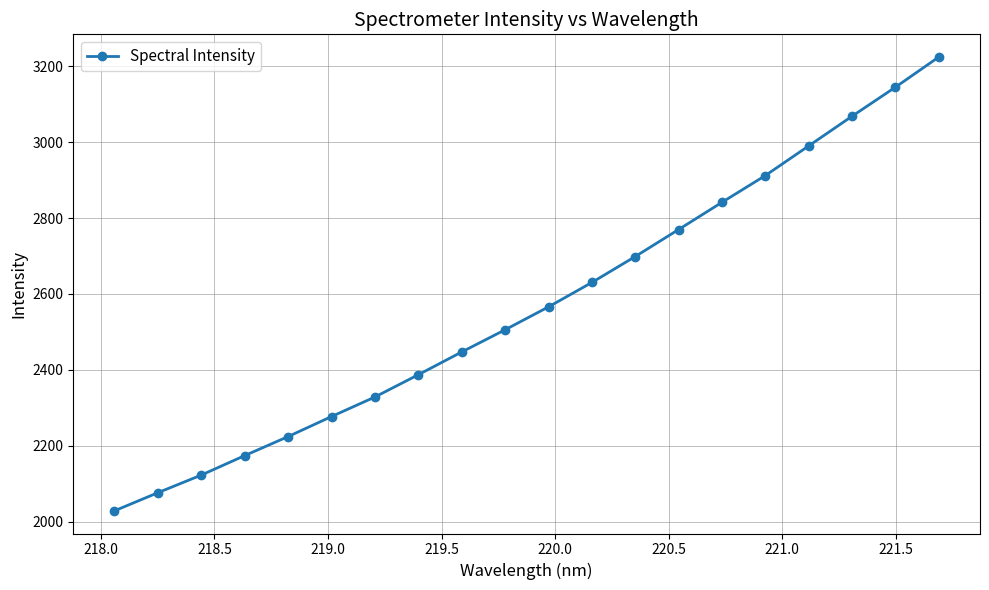

What is the smallest value displayed?

2029.1